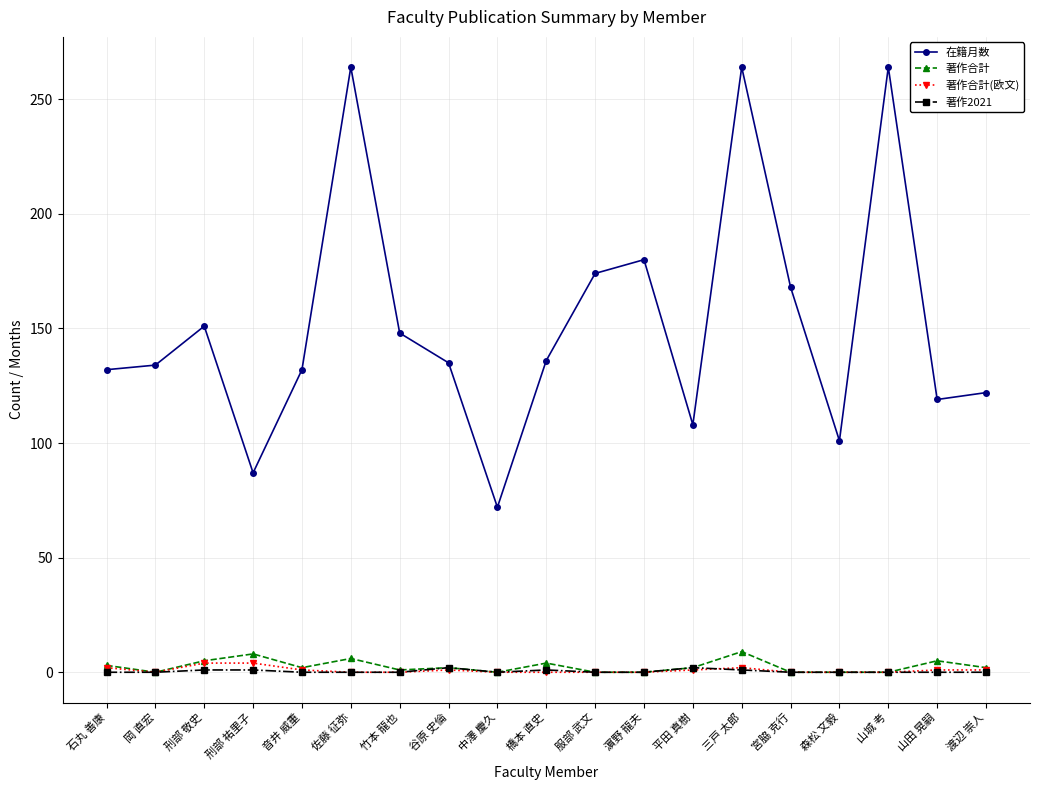

What is the label of the 9th point from the right?

服部 武文